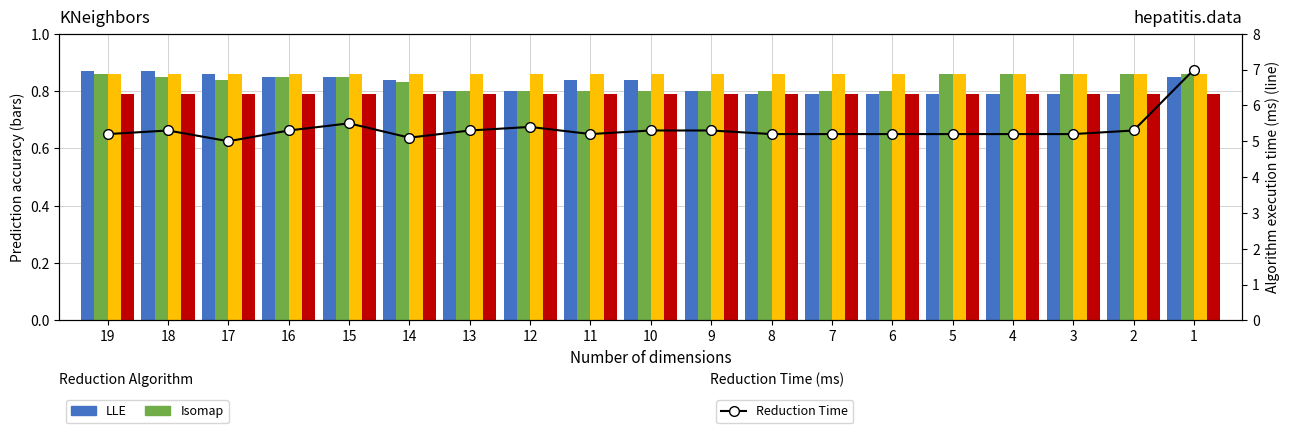

Between 16 and 15, which series saw the biggest shift?

Reduction Time